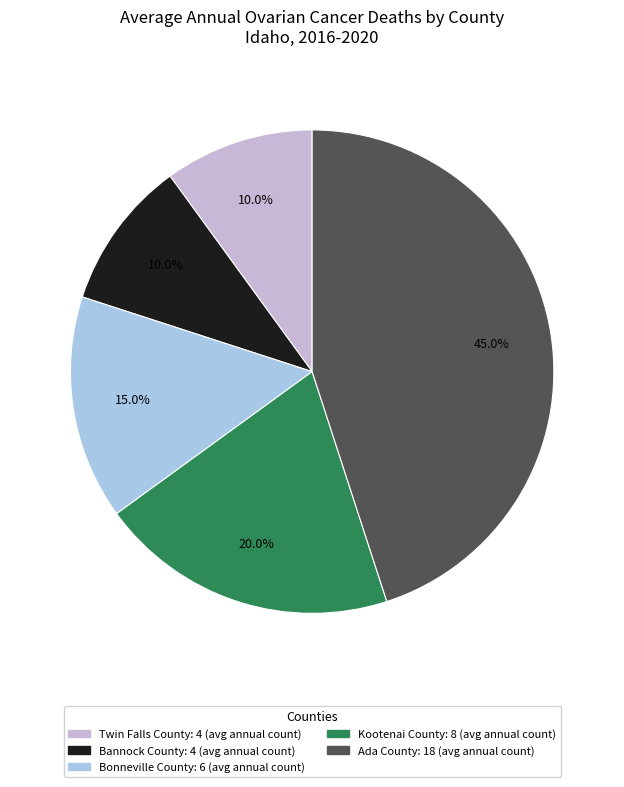

True or false: Bonneville County accounts for 8% of the total.

False